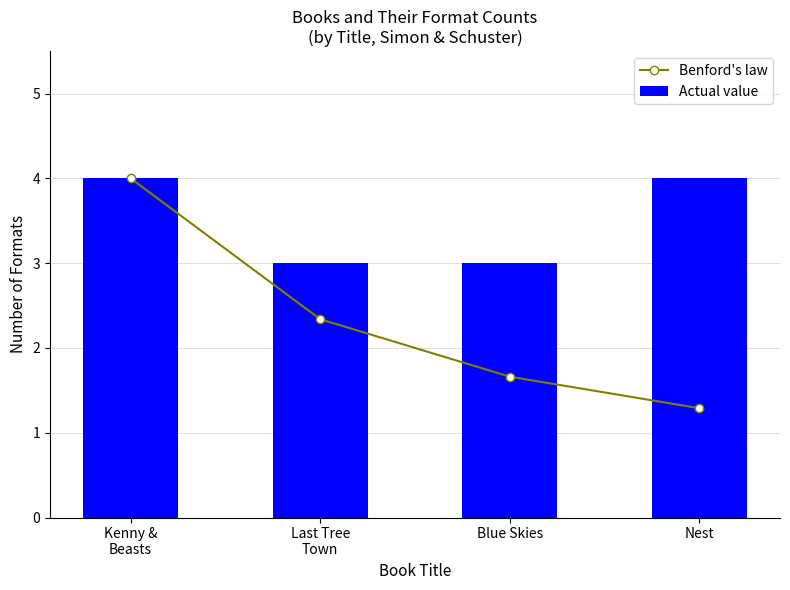

What is the value of the Actual value bar at the 1st from the left?

4